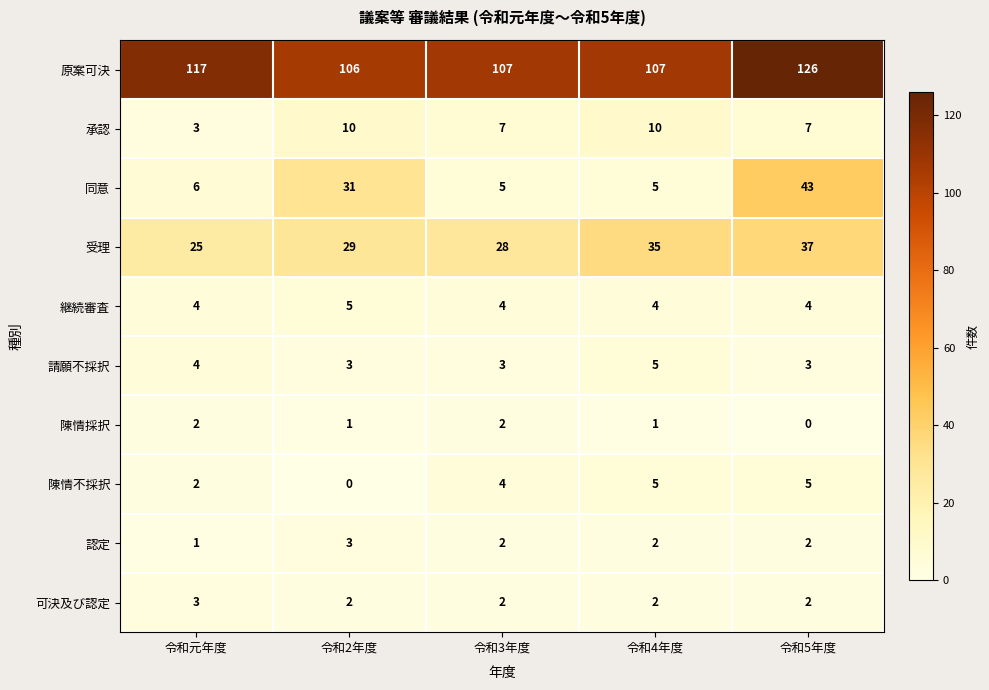

Which series has the largest range (max minus min)?

同意